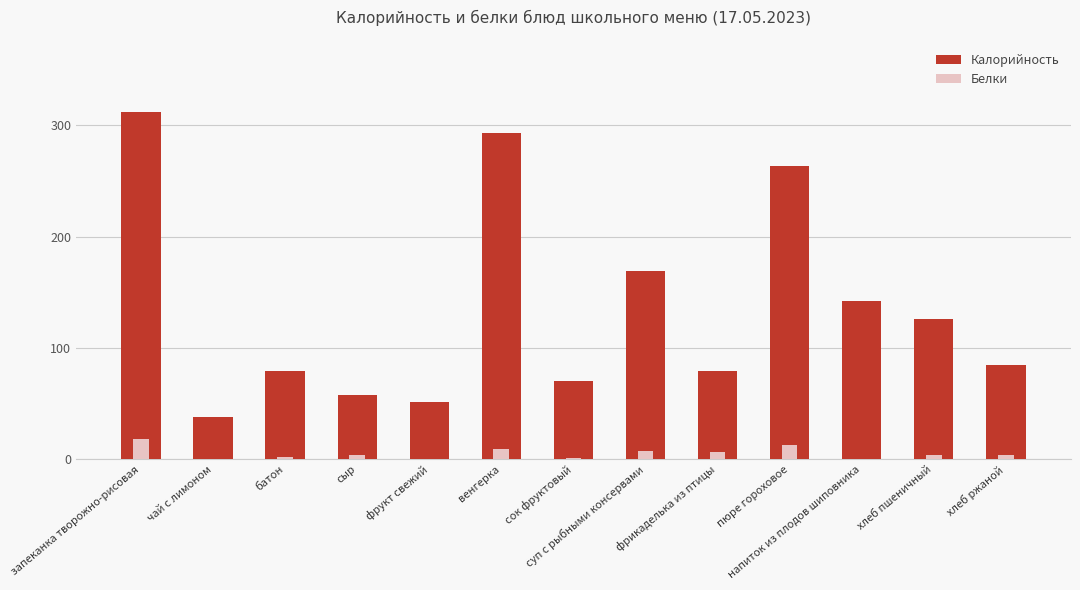

At which label does Белки first exceed 3?

запеканка творожно-рисовая